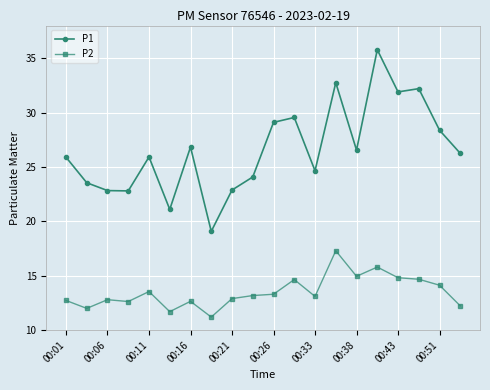

True or false: P1 has more than 1 interior local peaks.

True